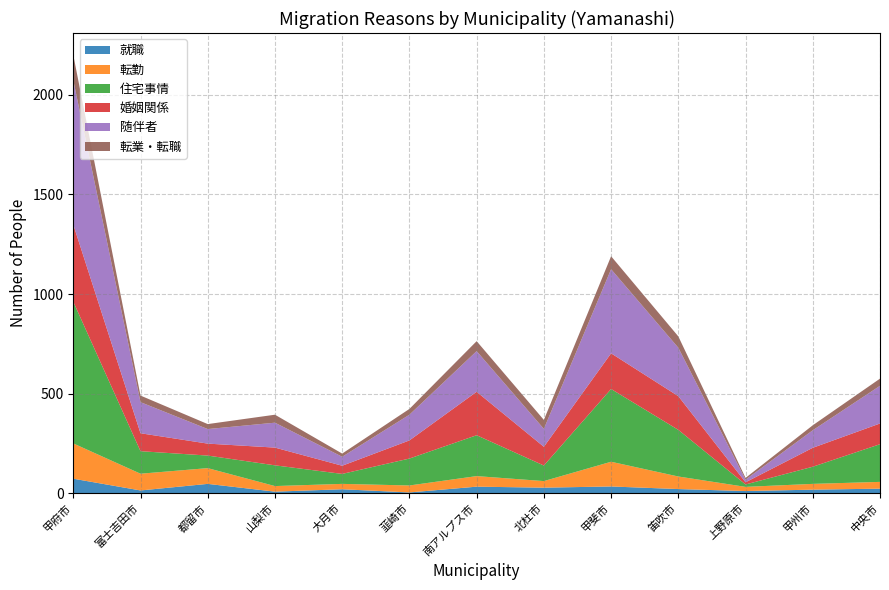

Reading left to right, transcribe all the data shown in this chart.

就職: 甲府市=74	富士吉田市=15	都留市=48	山梨市=9	大月市=21	韮崎市=5	南アルプス市=34	北杜市=29	甲斐市=35	笛吹市=22	上野原市=12	甲州市=19	中央市=24
転勤: 甲府市=177	富士吉田市=84	都留市=79	山梨市=28	大月市=27	韮崎市=35	南アルプス市=53	北杜市=33	甲斐市=124	笛吹市=63	上野原市=21	甲州市=29	中央市=34
住宅事情: 甲府市=711	富士吉田市=113	都留市=63	山梨市=104	大月市=50	韮崎市=135	南アルプス市=205	北杜市=78	甲斐市=365	笛吹市=234	上野原市=12	甲州市=86	中央市=189
婚姻関係: 甲府市=387	富士吉田市=90	都留市=60	山梨市=89	大月市=41	韮崎市=91	南アルプス市=218	北杜市=94	甲斐市=179	笛吹市=169	上野原市=11	甲州市=95	中央市=104
随伴者: 甲府市=724	富士吉田市=156	都留市=73	山梨市=125	大月市=45	韮崎市=129	南アルプス市=204	北杜市=90	甲斐市=422	笛吹市=243	上野原市=13	甲州市=88	中央市=189
転業・転職: 甲府市=127	富士吉田市=33	都留市=25	山梨市=40	大月市=16	韮崎市=29	南アルプス市=50	北杜市=45	甲斐市=65	笛吹市=57	上野原市=9	甲州市=25	中央市=36